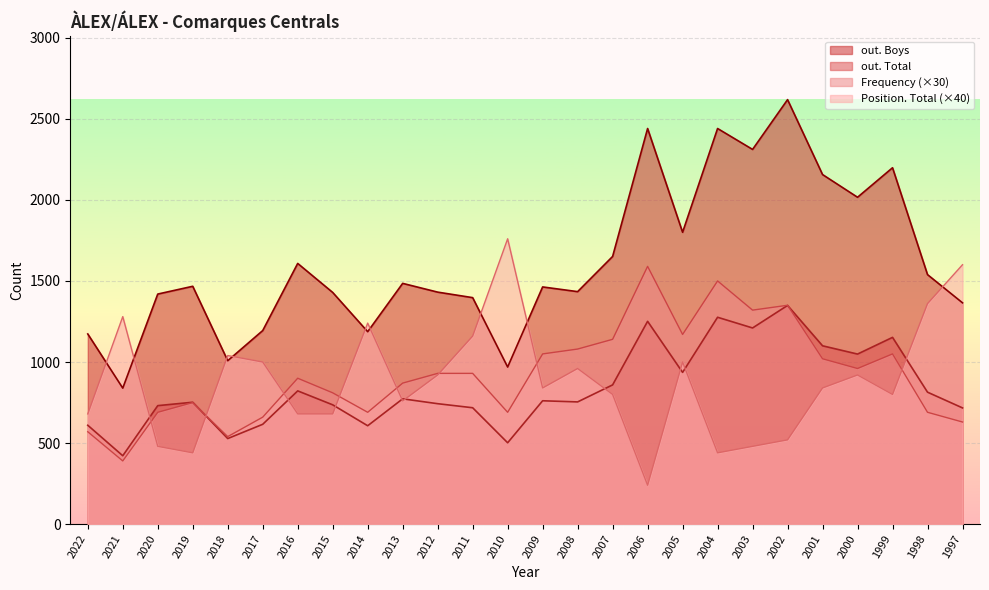

True or false: Position. Total and Frequency intersect in this chart.

True